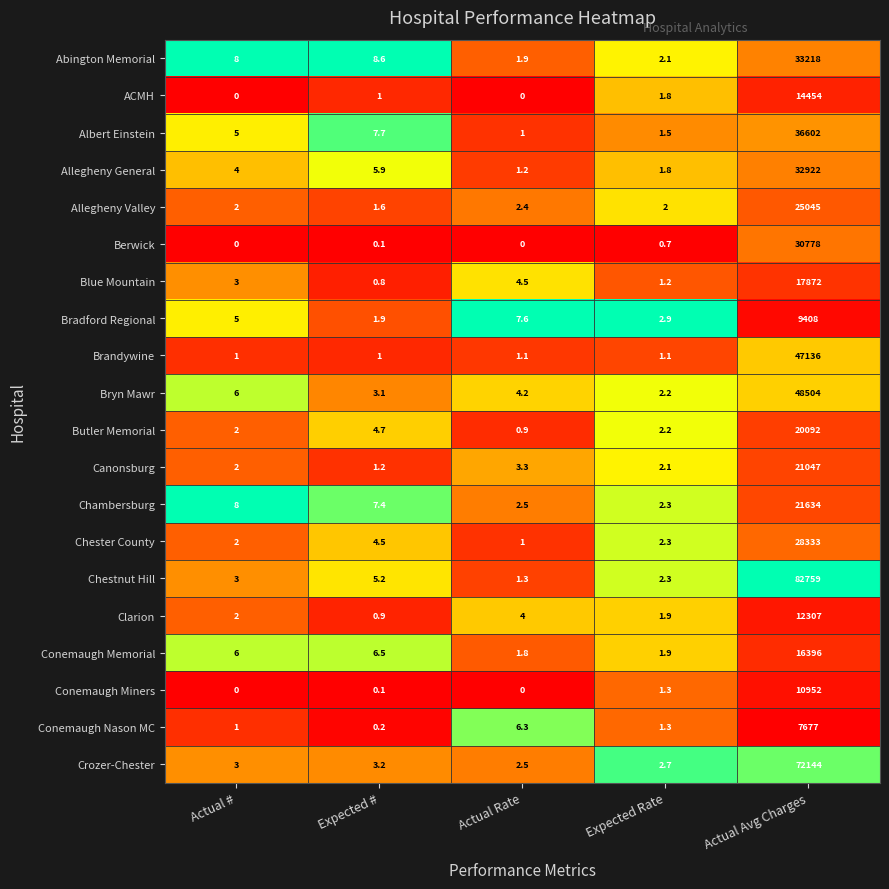

True or false: Bradford Regional has a value of 5.0 at Actual #.

True